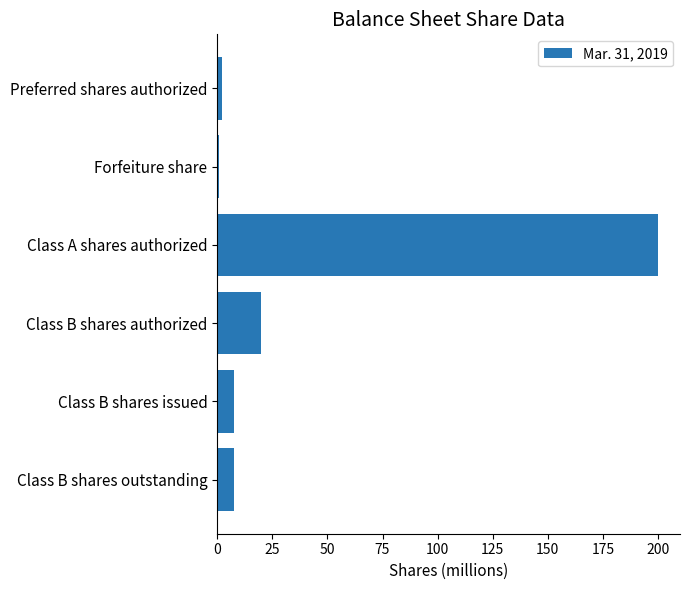

What is the maximum value shown in the chart?

200.0